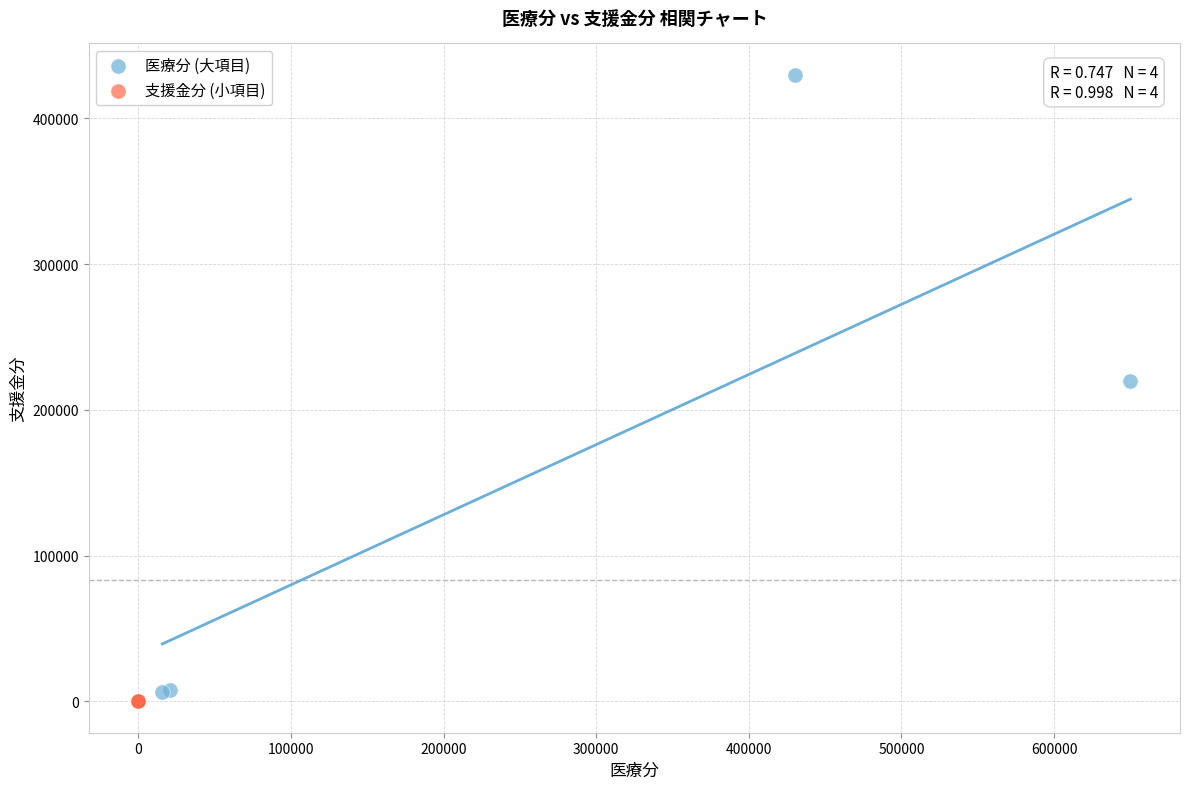

Which series reaches the minimum Y coordinate?

支援金分 (小項目)